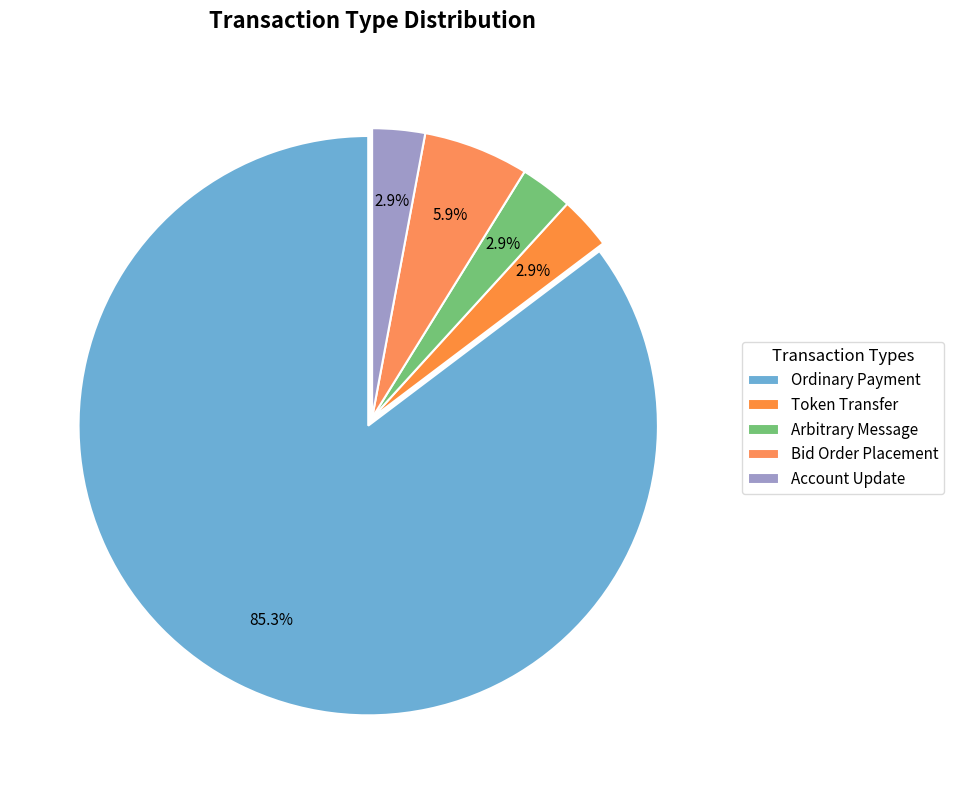

How many segments does this pie chart have?

5